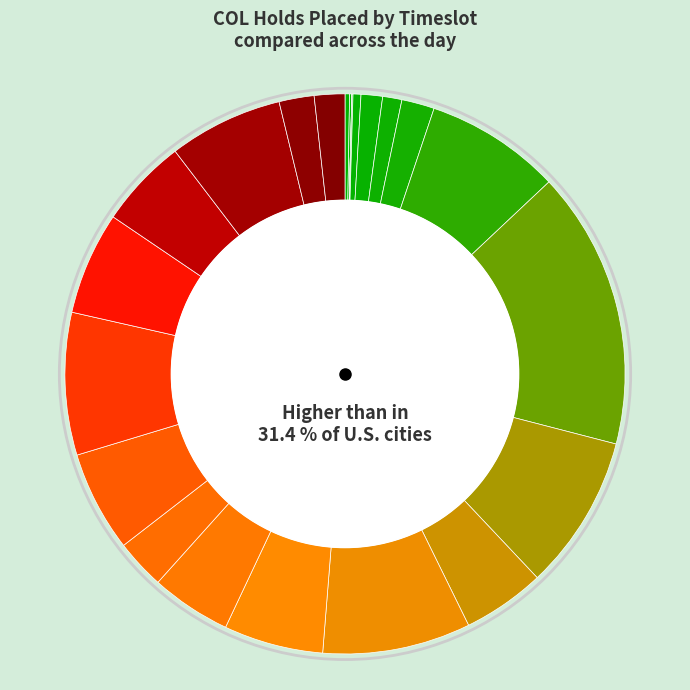

To the nearest percent, what is the average slice percentage?

4%